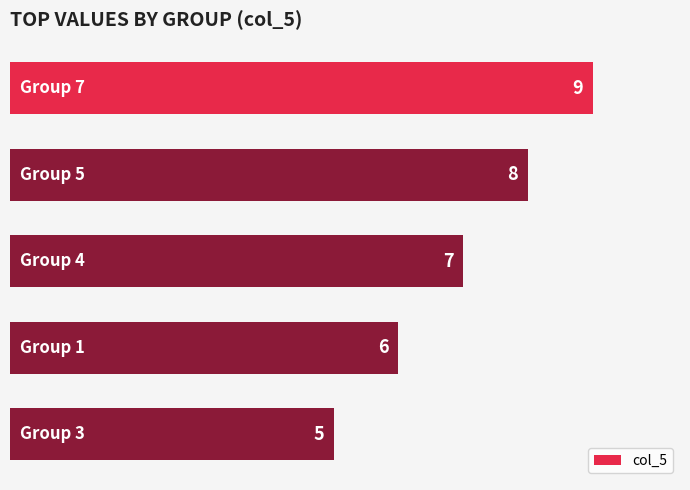

Are the bars grouped side by side (vs. stacked)?

No